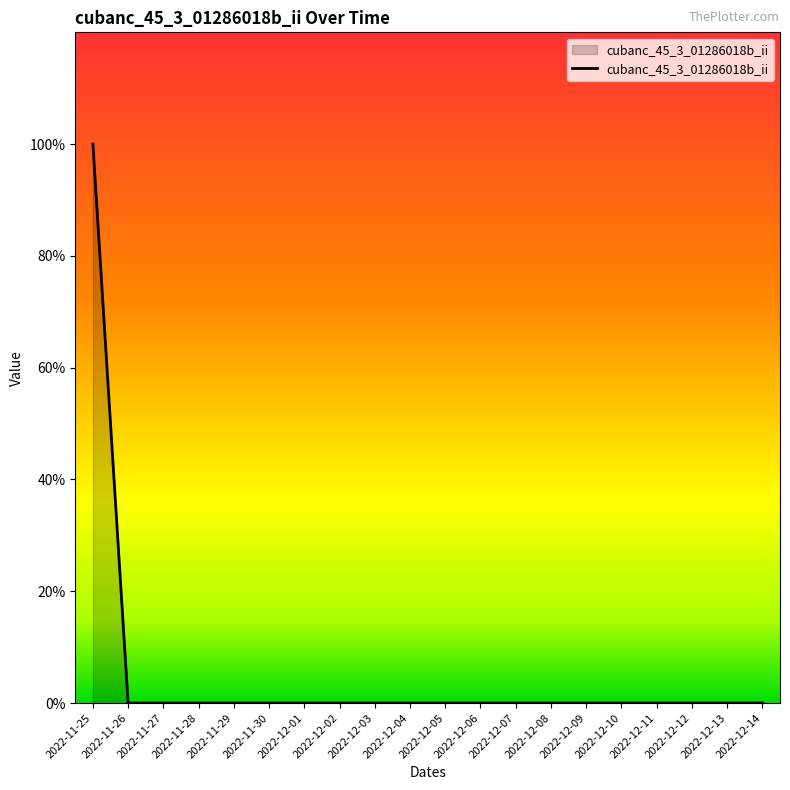

Reading left to right, what are all the values shown in this chart?

2022-11-25=1	2022-11-26=0	2022-11-27=0	2022-11-28=0	2022-11-29=0	2022-11-30=0	2022-12-01=0	2022-12-02=0	2022-12-03=0	2022-12-04=0	2022-12-05=0	2022-12-06=0	2022-12-07=0	2022-12-08=0	2022-12-09=0	2022-12-10=0	2022-12-11=0	2022-12-12=0	2022-12-13=0	2022-12-14=0